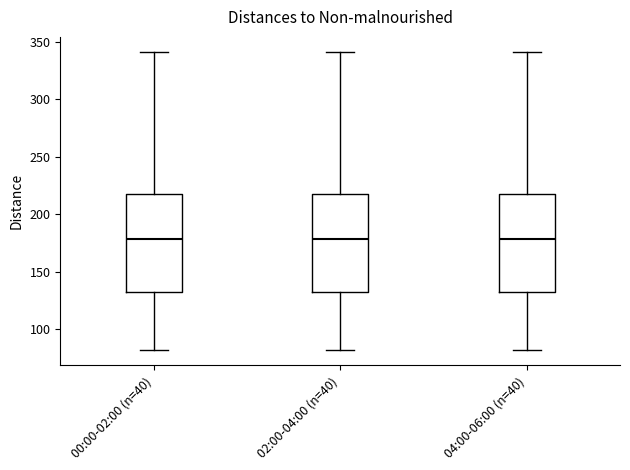

Reading left to right, read every box against the y-axis: the position of its median line, the range the box covers, and the ends of its whiskers. The values are not printed on the chart, so give them approximately, as read against the axis.

00:00-02:00 (n=40): median 180, box 130 to 215, whiskers 80 to 340
02:00-04:00 (n=40): median 180, box 130 to 215, whiskers 80 to 340
04:00-06:00 (n=40): median 180, box 130 to 215, whiskers 80 to 340